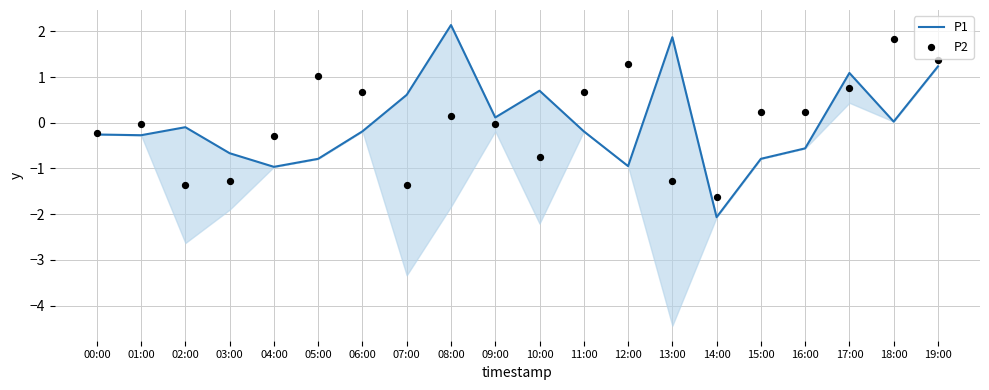

At which category is the sum across all series the highest?

19:00